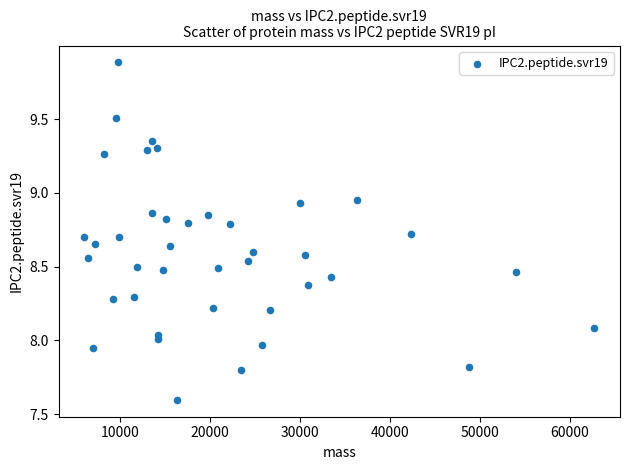

What is the range of Y values (max minus min)?

2.3